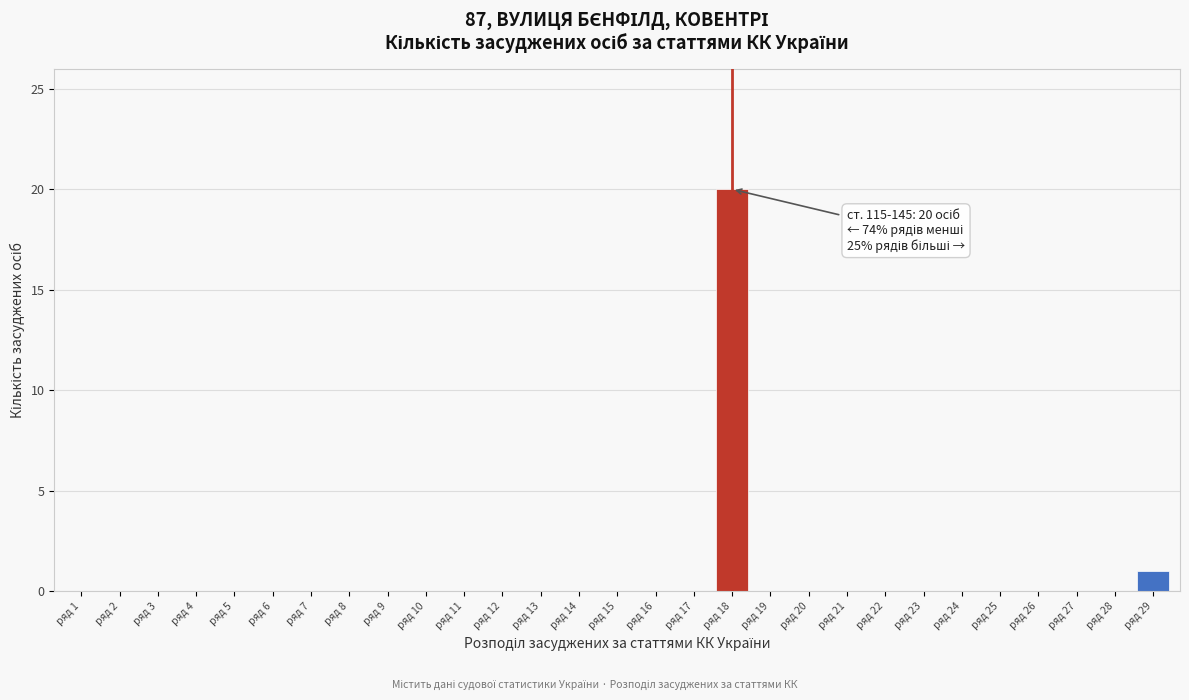

Reading left to right, list all the values displayed in this chart.

ряд 1=0	ряд 2=0	ряд 3=0	ряд 4=0	ряд 5=0	ряд 6=0	ряд 7=0	ряд 8=0	ряд 9=0	ряд 10=0	ряд 11=0	ряд 12=0	ряд 13=0	ряд 14=0	ряд 15=0	ряд 16=0	ряд 17=0	ряд 18=20	ряд 19=0	ряд 20=0	ряд 21=0	ряд 22=0	ряд 23=0	ряд 24=0	ряд 25=0	ряд 26=0	ряд 27=0	ряд 28=0	ряд 29=1